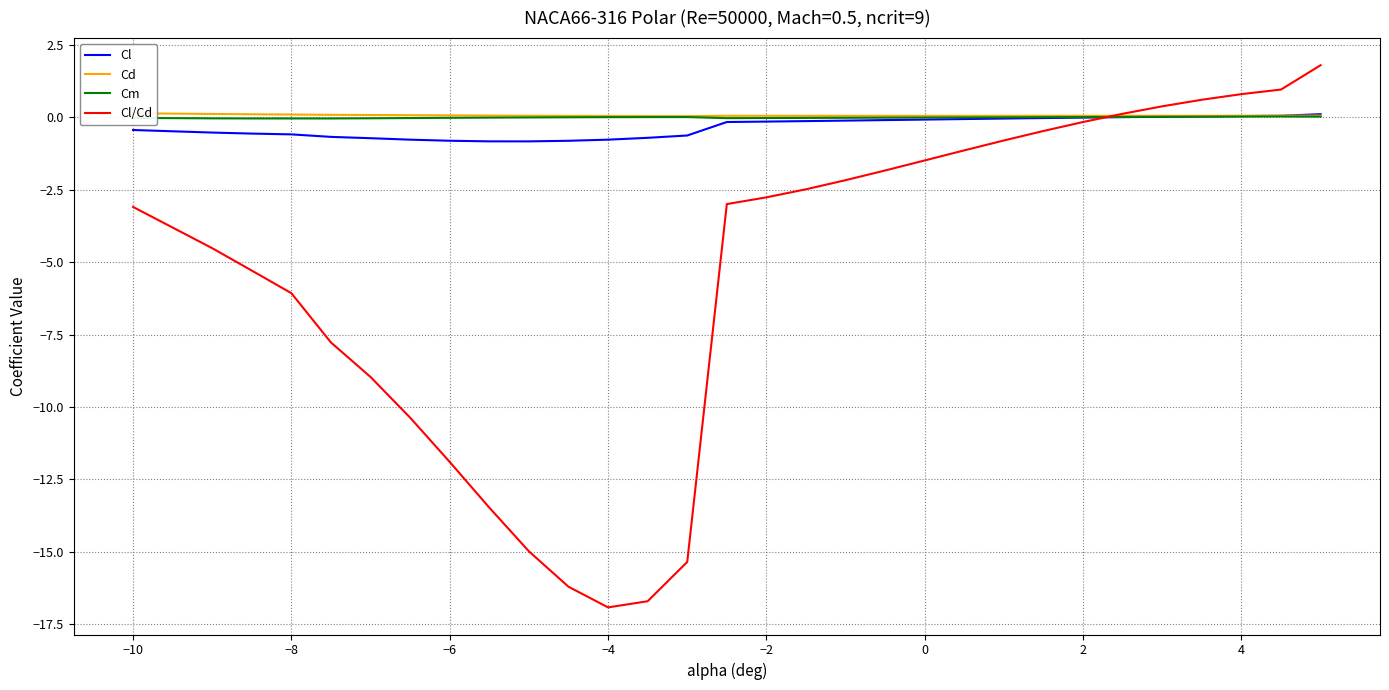

At how many categories does at least one series exceed 1?

1